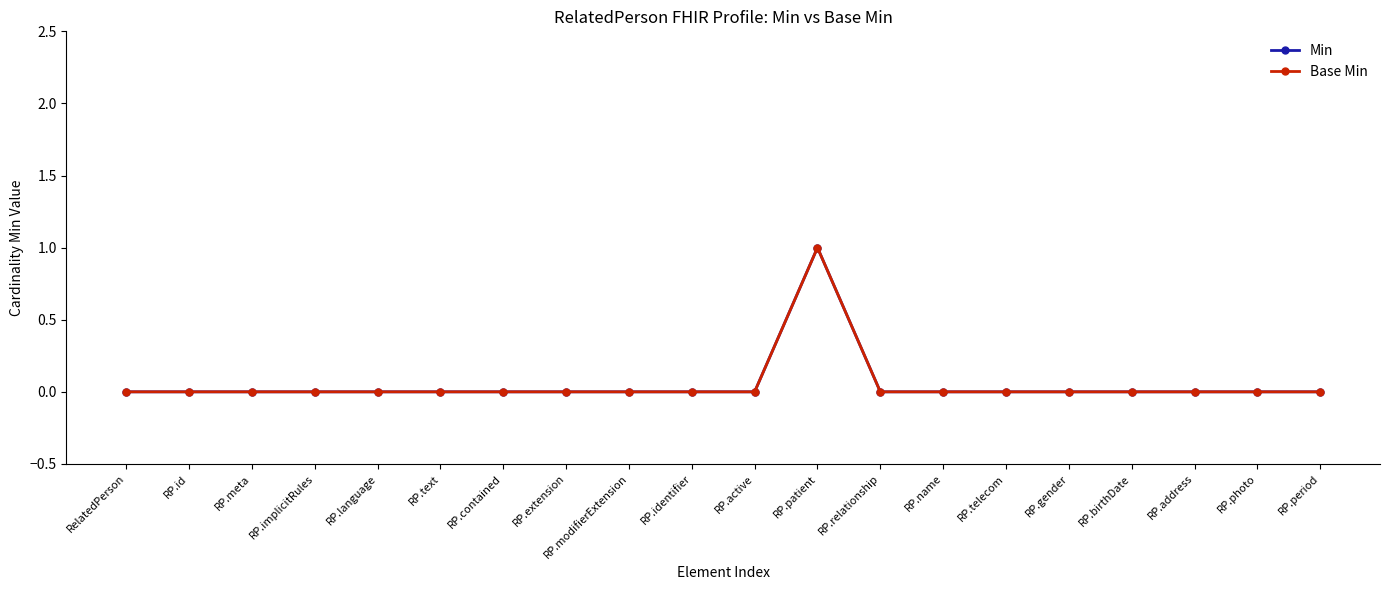

Reading left to right, list all the values displayed in this chart.

Min: RelatedPerson=0	RP.id=0	RP.meta=0	RP.implicitRules=0	RP.language=0	RP.text=0	RP.contained=0	RP.extension=0	RP.modifierExtension=0	RP.identifier=0	RP.active=0	RP.patient=1	RP.relationship=0	RP.name=0	RP.telecom=0	RP.gender=0	RP.birthDate=0	RP.address=0	RP.photo=0	RP.period=0
Base Min: RelatedPerson=0	RP.id=0	RP.meta=0	RP.implicitRules=0	RP.language=0	RP.text=0	RP.contained=0	RP.extension=0	RP.modifierExtension=0	RP.identifier=0	RP.active=0	RP.patient=1	RP.relationship=0	RP.name=0	RP.telecom=0	RP.gender=0	RP.birthDate=0	RP.address=0	RP.photo=0	RP.period=0